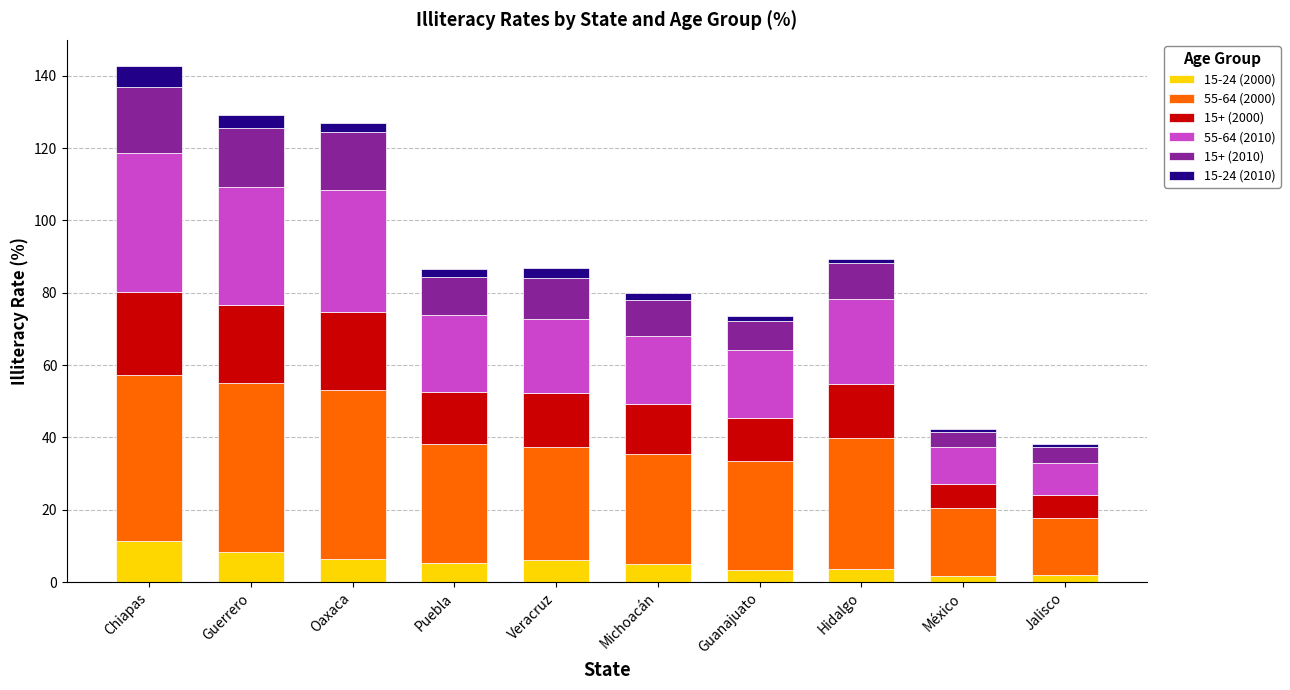

How many distinct data groups are displayed?

6